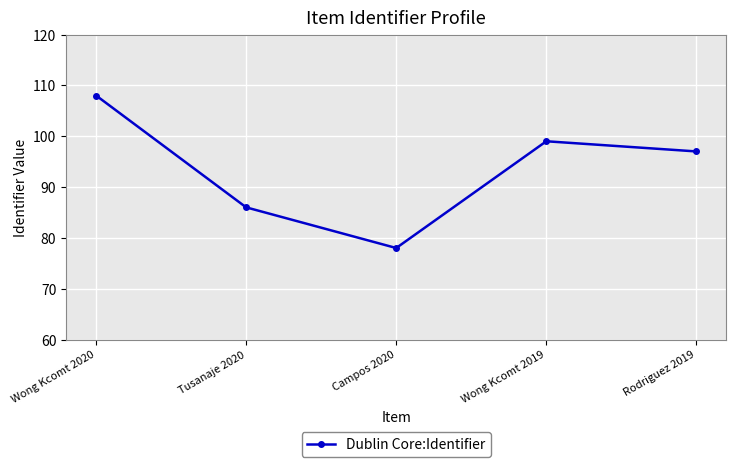

What is the label of the 4th point from the right?

Tusanaje 2020